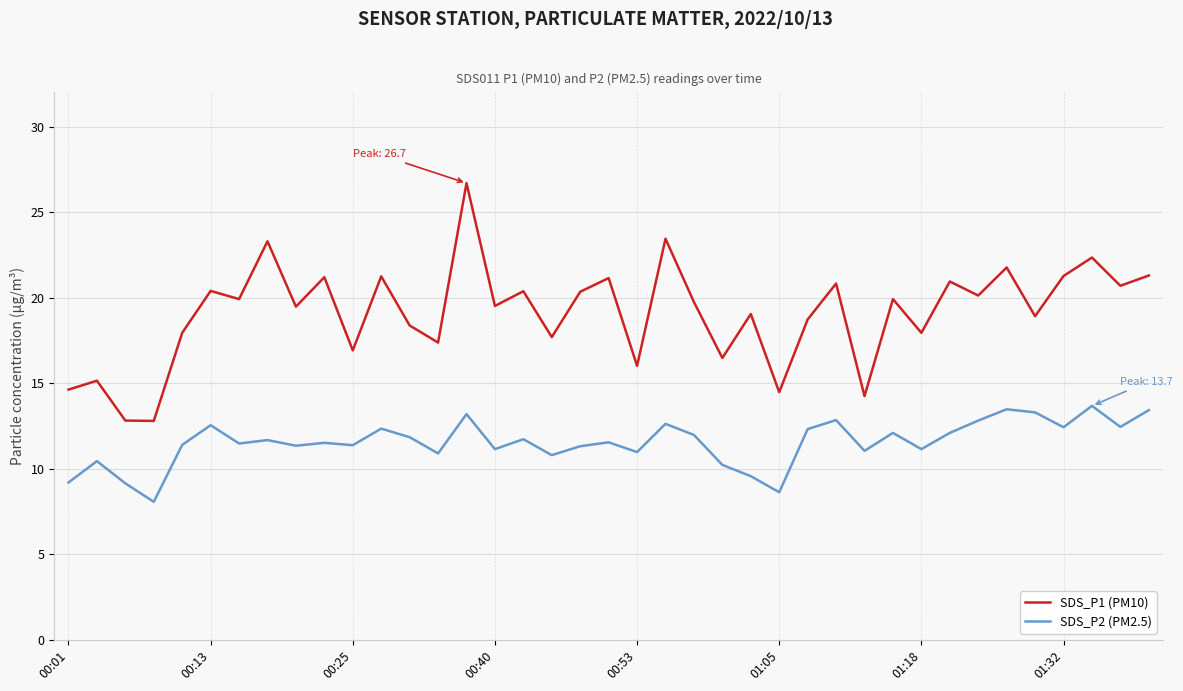

Which series has the widest spread of values?

SDS_P1 (PM10)